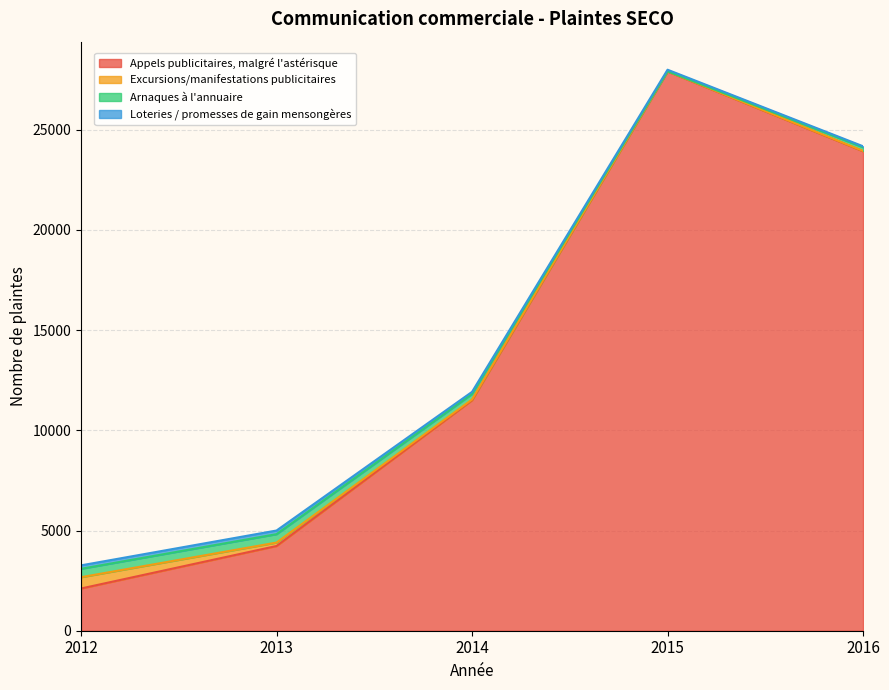

Rank the categories by Excursions/manifestations publicitaires value from highest to lowest.

2012, 2013, 2014, 2016, 2015